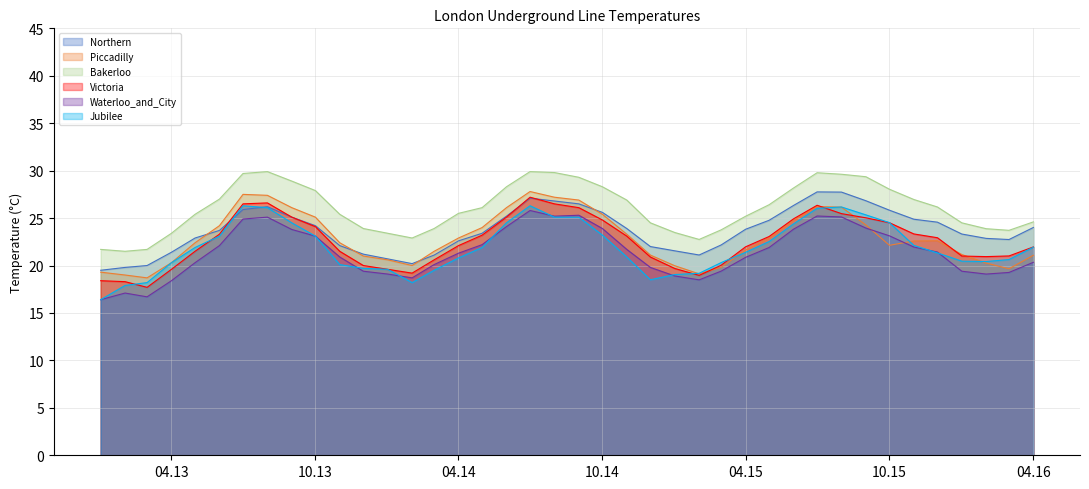

What is the average value of the Bakerloo series?

26.0